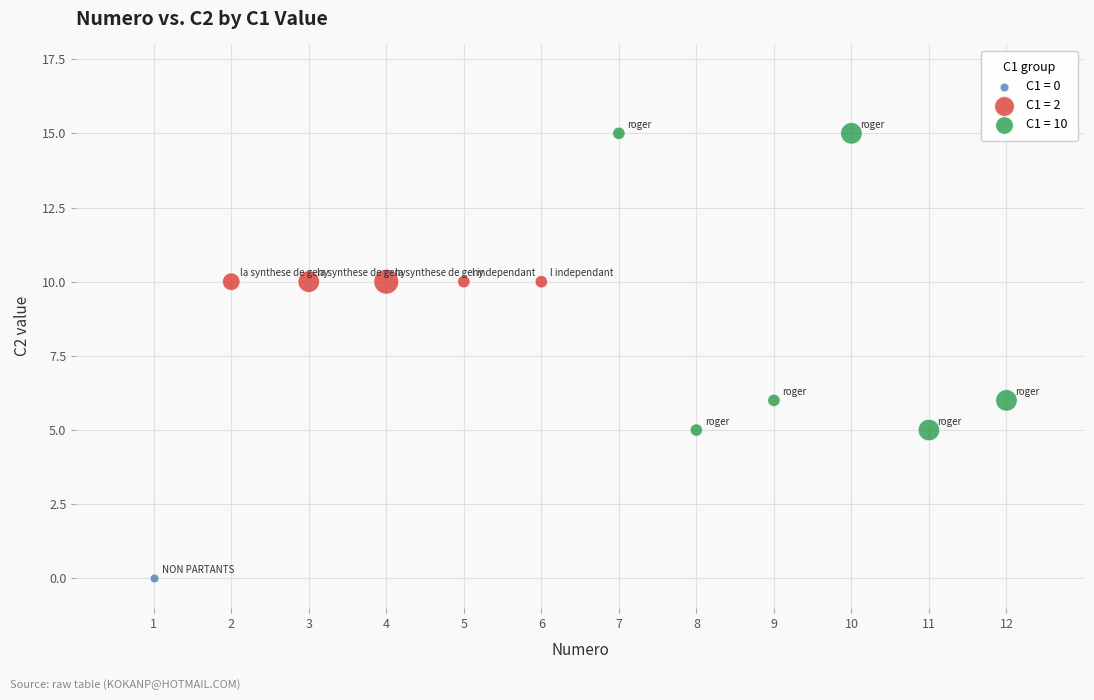

What are all the series names shown in the legend?

C1 = 0, C1 = 2, C1 = 10